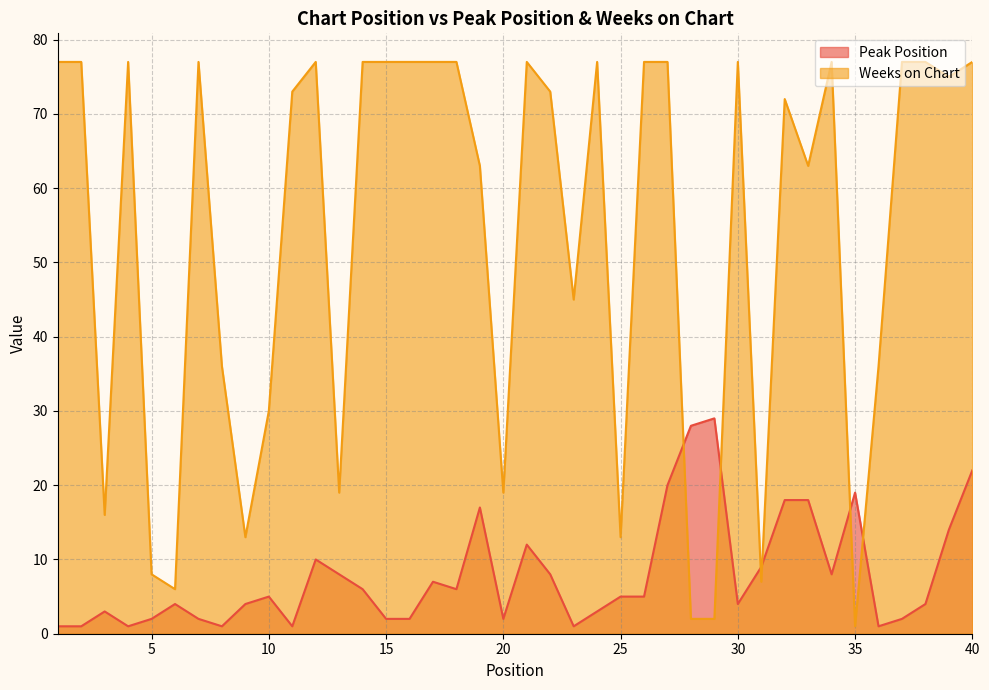

Where do Peak Position and Weeks on Chart first cross each other?

27 and 28